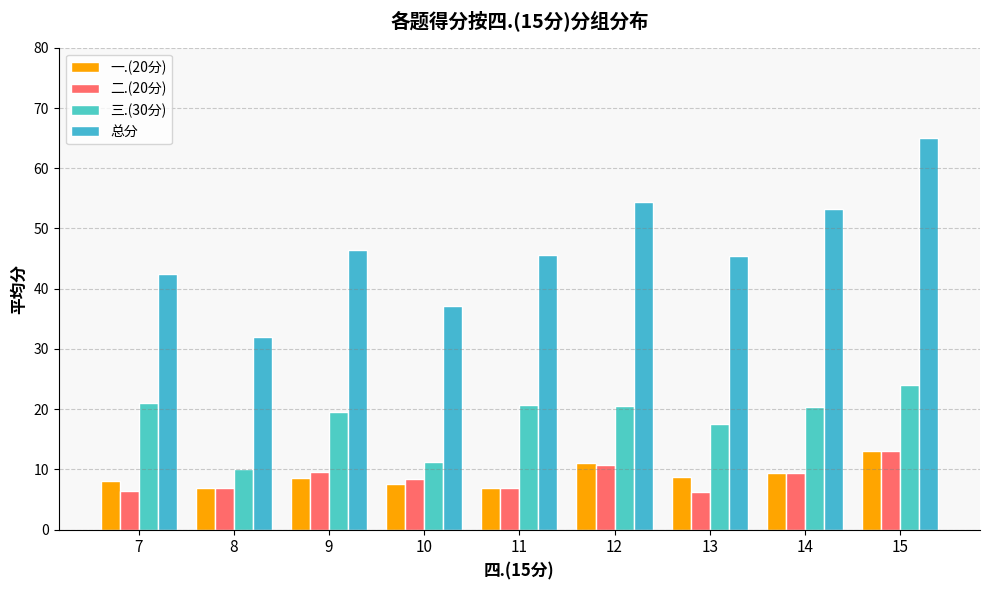

Reading left to right, extract all data points from this chart.

一.(20分): 7=8.0	8=7.0	9=8.5	10=7.6	11=7.0	12=11.1	13=8.8	14=9.4	15=13.0
二.(20分): 7=6.5	8=7.0	9=9.5	10=8.4	11=7.0	12=10.8	13=6.2	14=9.4	15=13.0
三.(30分): 7=21.0	8=10.0	9=19.5	10=11.2	11=20.7	12=20.6	13=17.5	14=20.4	15=24.0
总分: 7=42.5	8=32.0	9=46.5	10=37.2	11=45.7	12=54.5	13=45.5	14=53.2	15=65.0